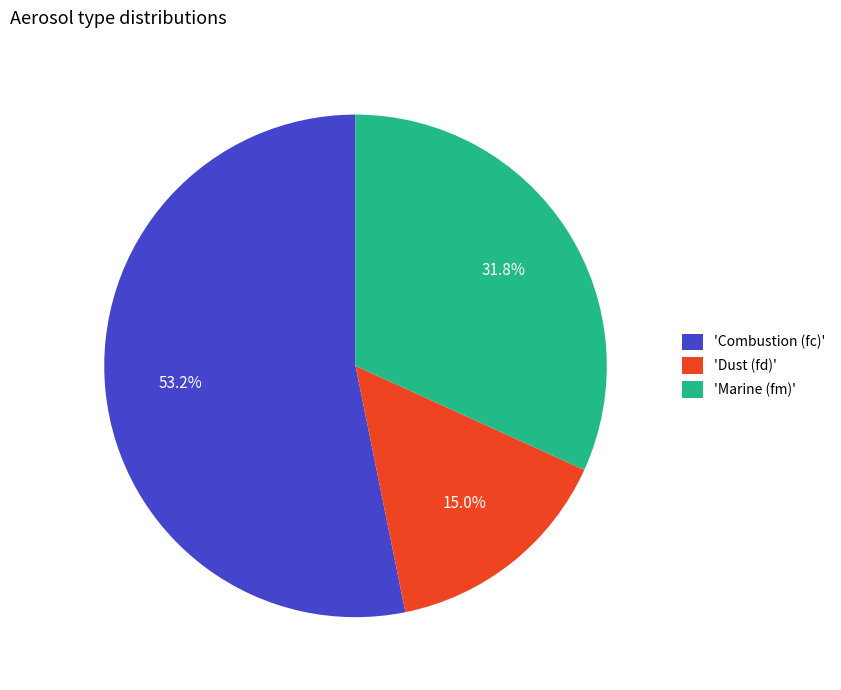

Does any single category account for the majority?

Yes